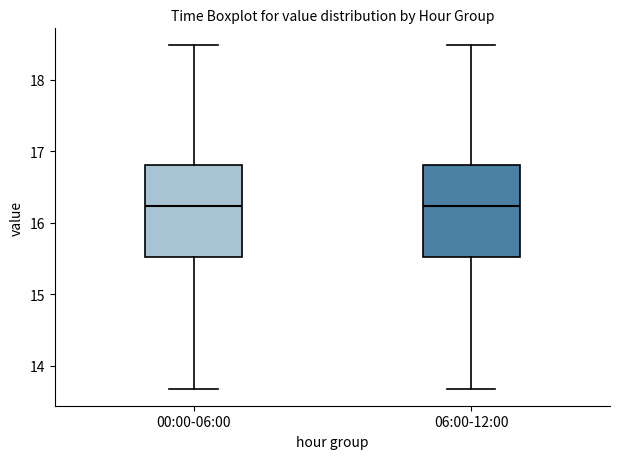

Reading left to right, read every box against the y-axis: the position of its median line, the range the box covers, and the ends of its whiskers. The values are not printed on the chart, so give them approximately, as read against the axis.

00:00-06:00: median 16.2, box 15.5 to 16.8, whiskers 13.7 to 18.5
06:00-12:00: median 16.2, box 15.5 to 16.8, whiskers 13.7 to 18.5